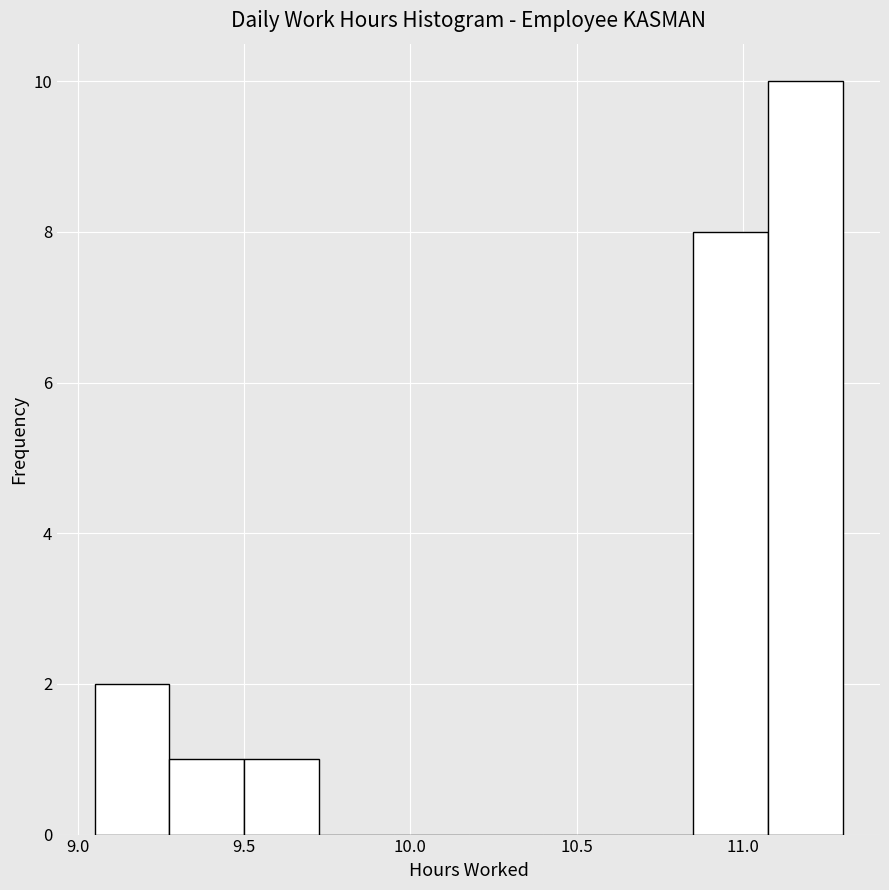

Reading left to right, list every bar in this chart as the range it spans on the x-axis followed by its height. Neither the bar edges nor the heights are printed on the chart, so give them approximately, as read against the axes.

9.050 to 9.275: 2
9.275 to 9.500: 1
9.500 to 9.725: 1
9.725 to 9.950: 0
9.950 to 10.175: 0
10.175 to 10.400: 0
10.400 to 10.625: 0
10.625 to 10.850: 0
10.850 to 11.075: 8
11.075 to 11.300: 10